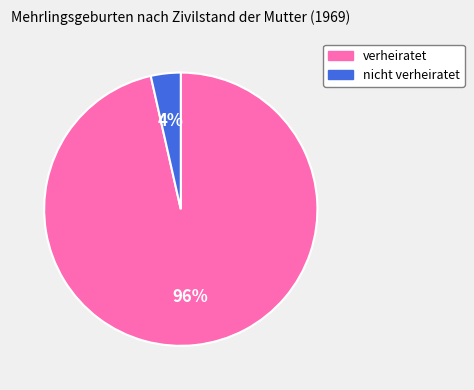

Is it true that nicht verheiratet is 4% of the pie?

True